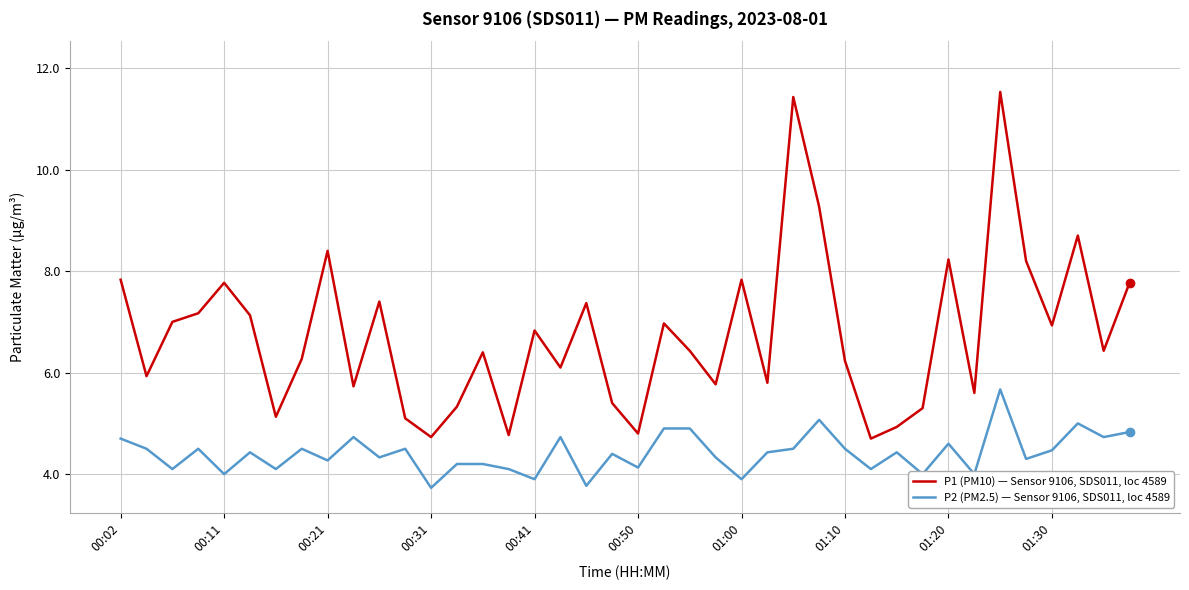

Rank the series by their average value, from lowest to highest.

P2 (PM2.5) — Sensor 9106, SDS011, loc 4589, P1 (PM10) — Sensor 9106, SDS011, loc 4589